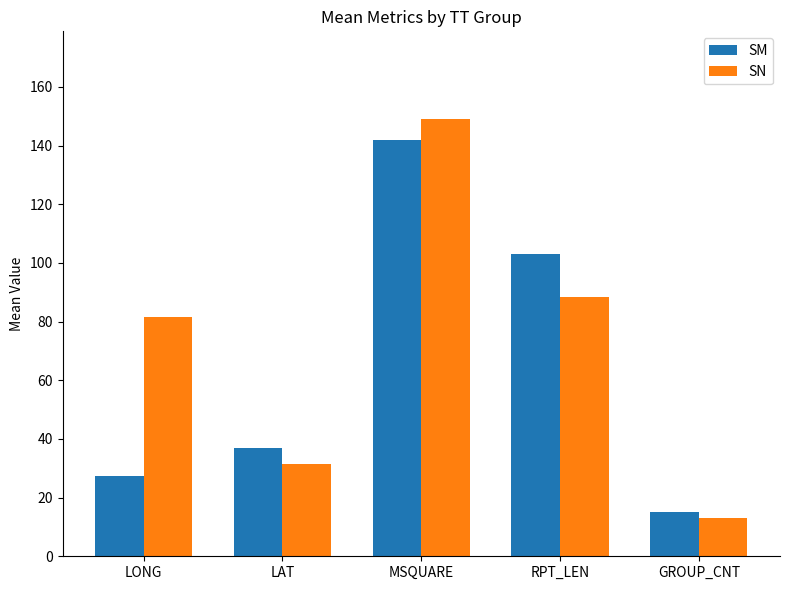

What is the difference between the second highest and second lowest values in the SM series?

75.6